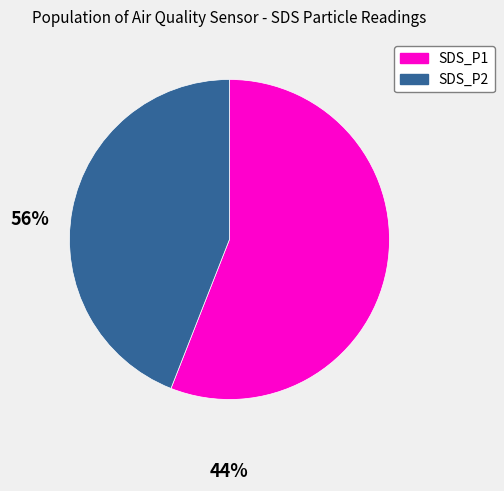

Count the number of slices in the pie.

2